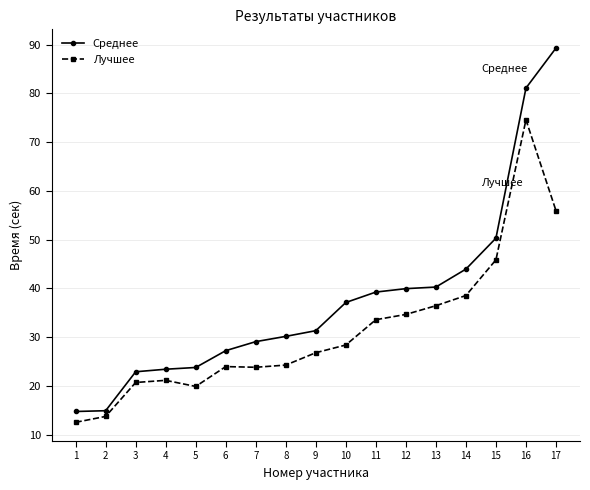

How many lines are shown in the chart?

2